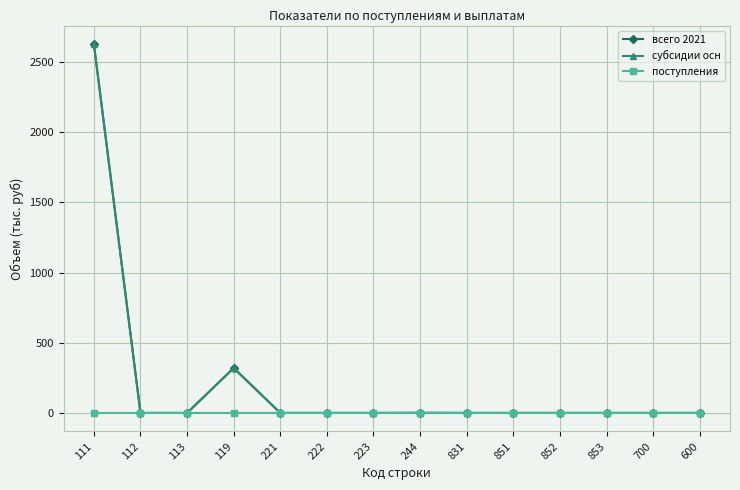

True or false: всего 2021 has a value of 0.0 at 700.

True